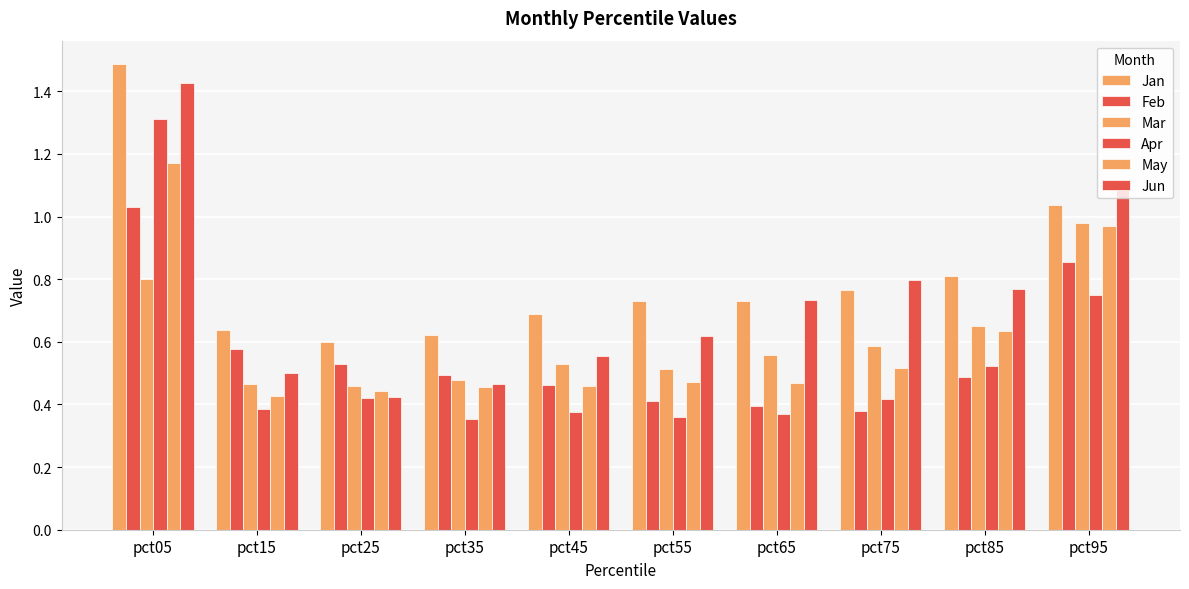

How many categories are shown in the chart?

10